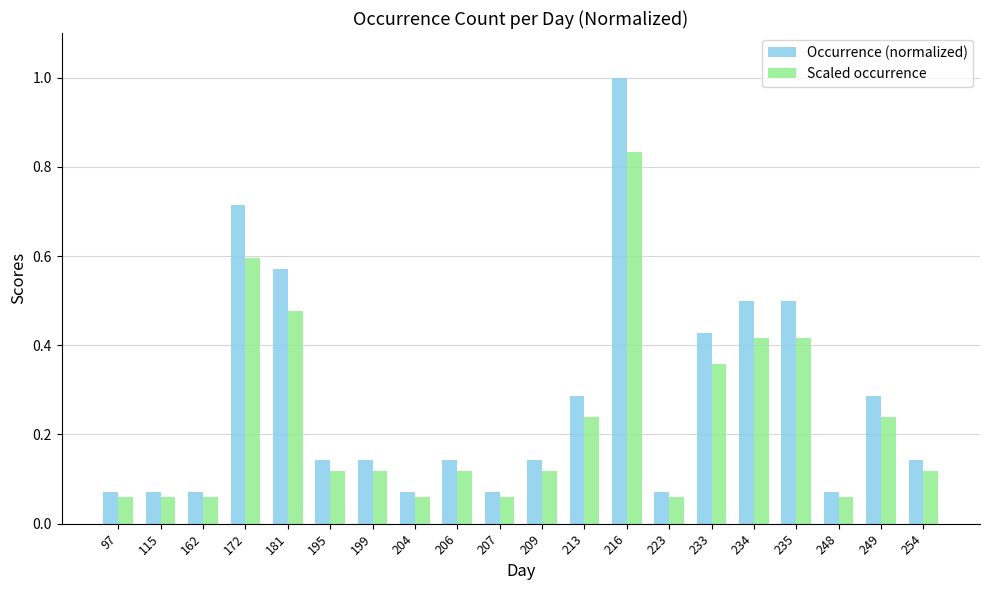

True or false: Occurrence (normalized) has a value of 0.7 at 233.

False